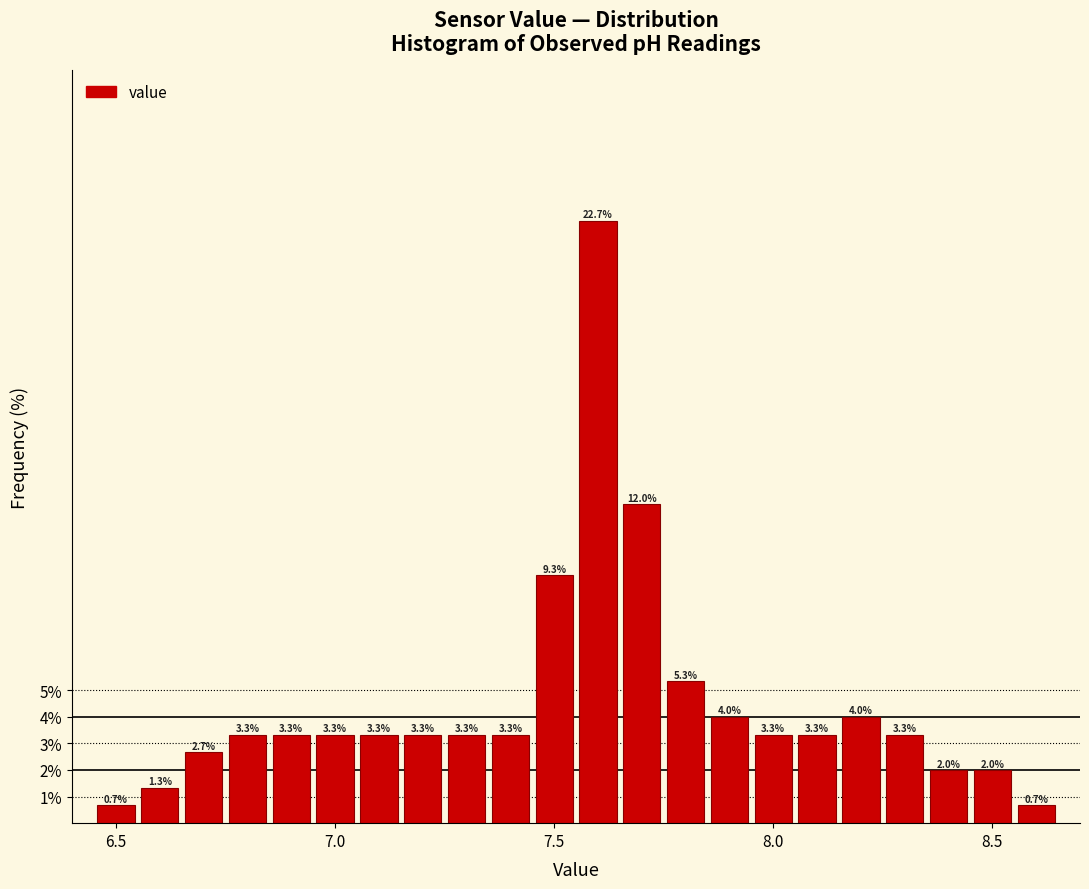

Around what value on the x-axis is the tallest bar? Give the approximate position of its centre, as read against the axis.

7.60